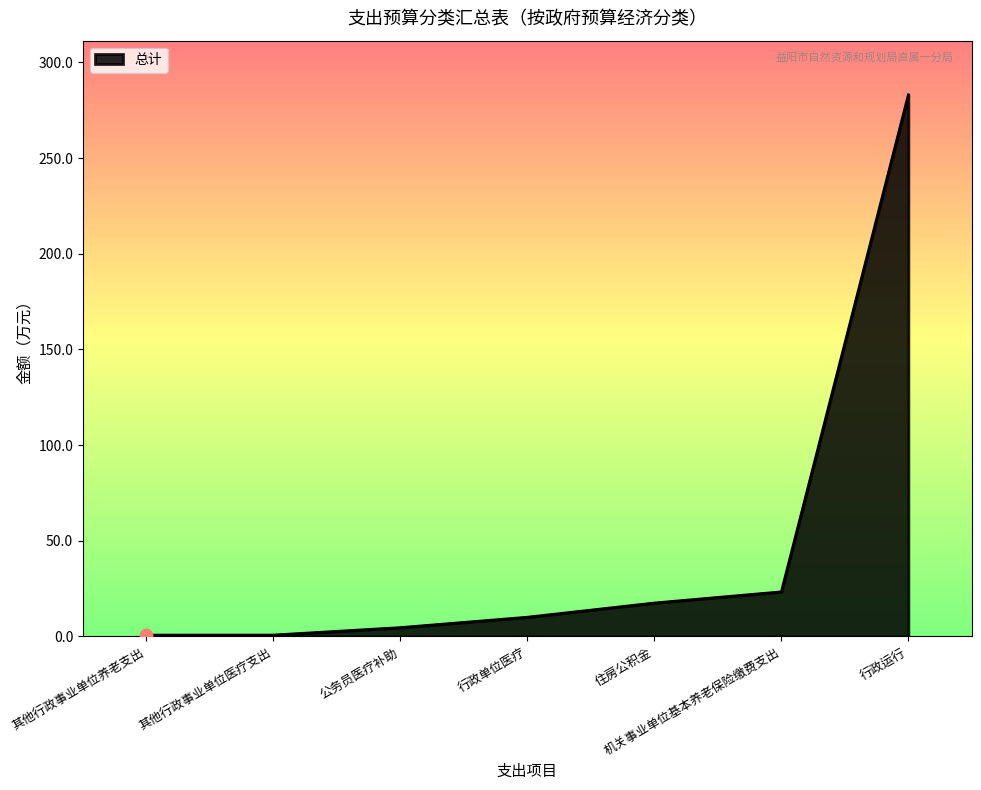

Which has a higher value, 行政运行 or 行政单位医疗?

行政运行